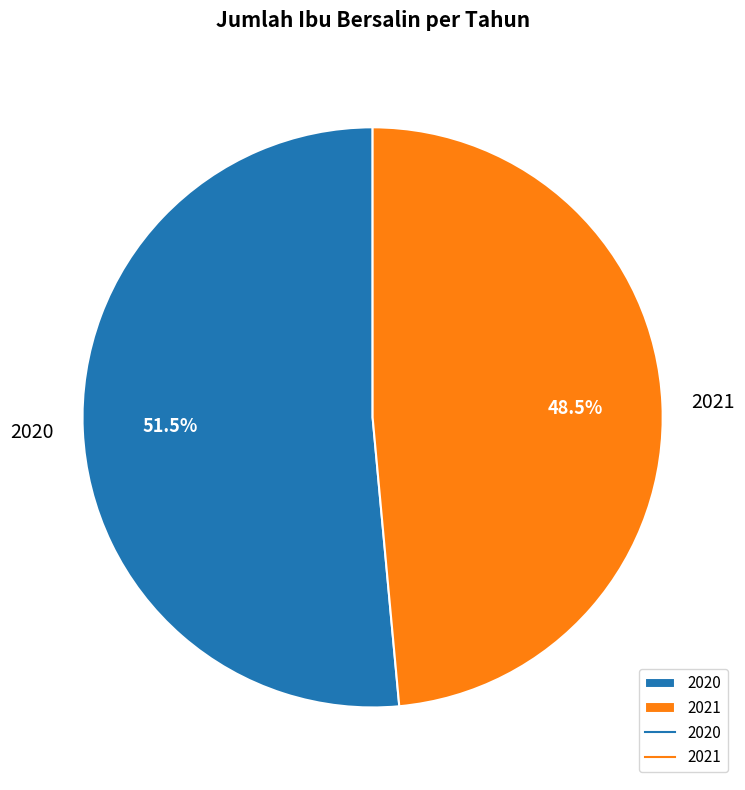

Is it true that 2021 is 36% of the pie?

False